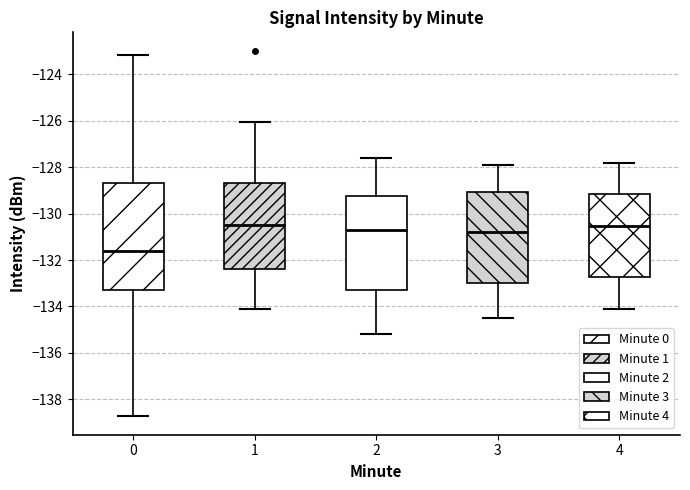

Which box is the tallest, from its lower edge to its upper edge?

0